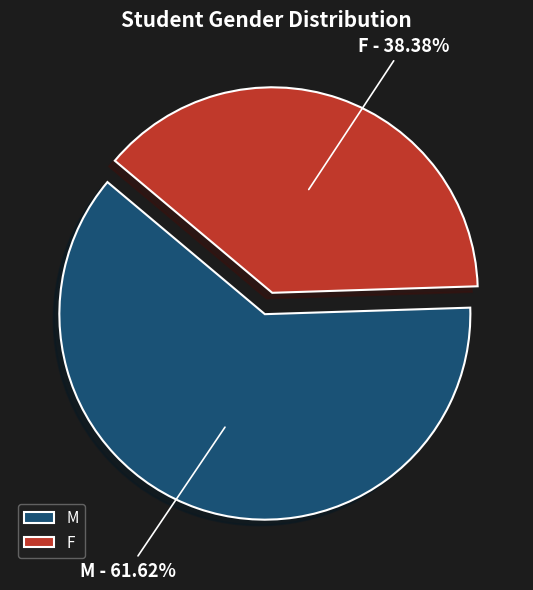

True or false: F accounts for 38% of the total.

True